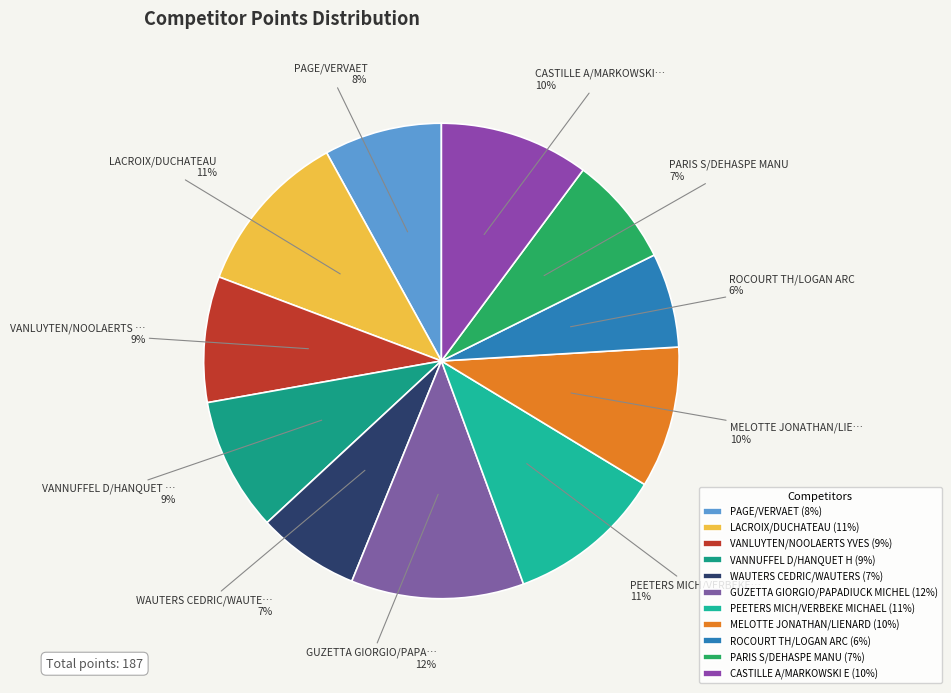

Count the number of slices in the pie.

11